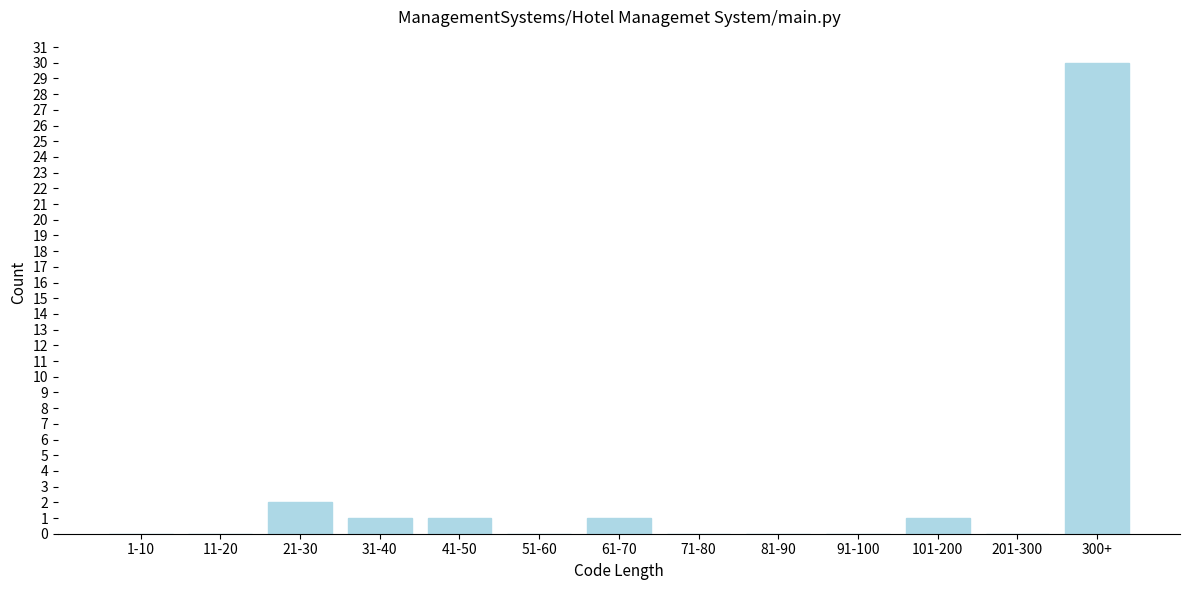

Reading left to right, extract all data points from this chart.

1-10=0	11-20=0	21-30=2	31-40=1	41-50=1	51-60=0	61-70=1	71-80=0	81-90=0	91-100=0	101-200=1	201-300=0	300+=30